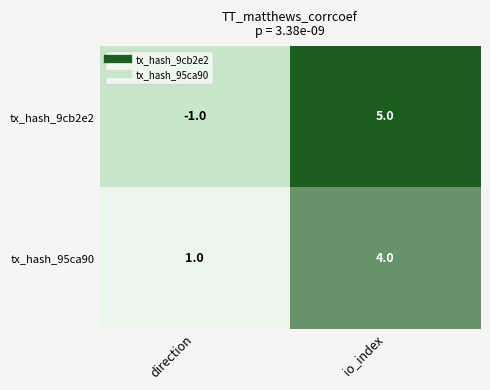

At which category is the sum across all series the highest?

io_index